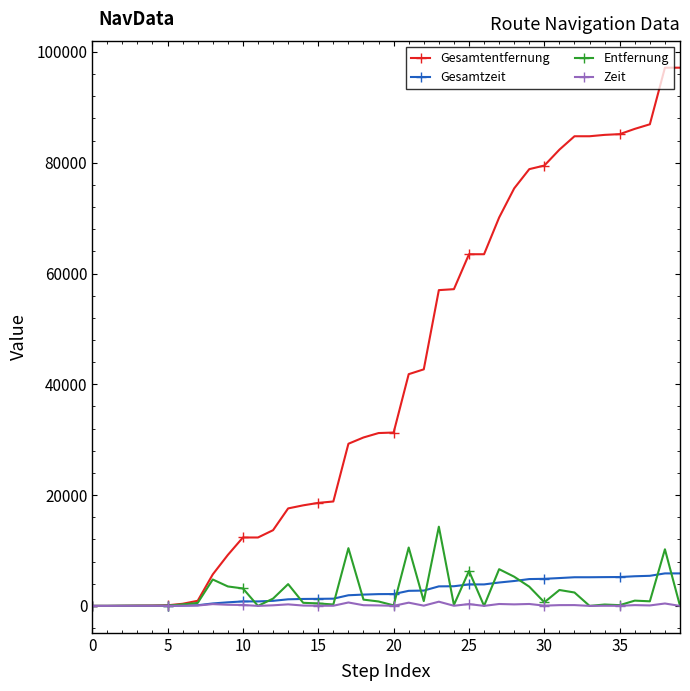

How many lines are shown in the chart?

4